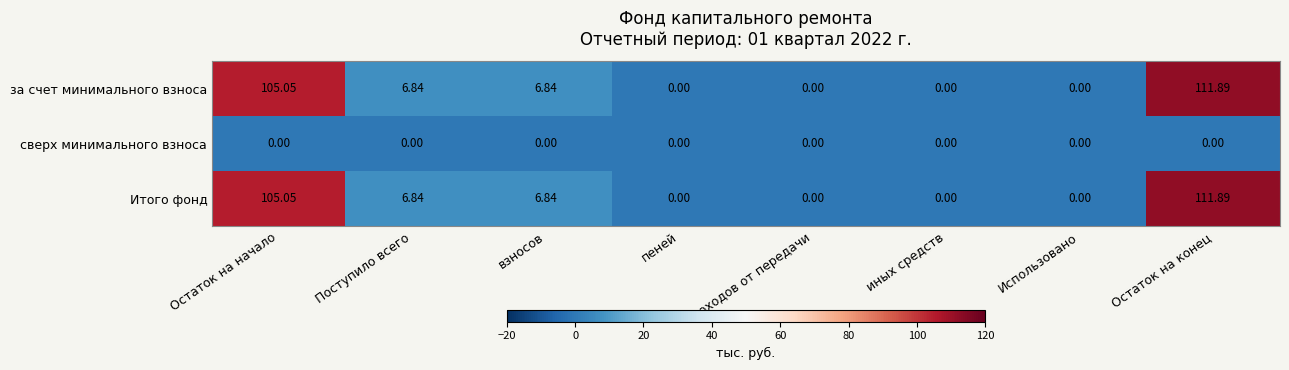

At which category does the chart reach its peak across all series?

Остаток на конец